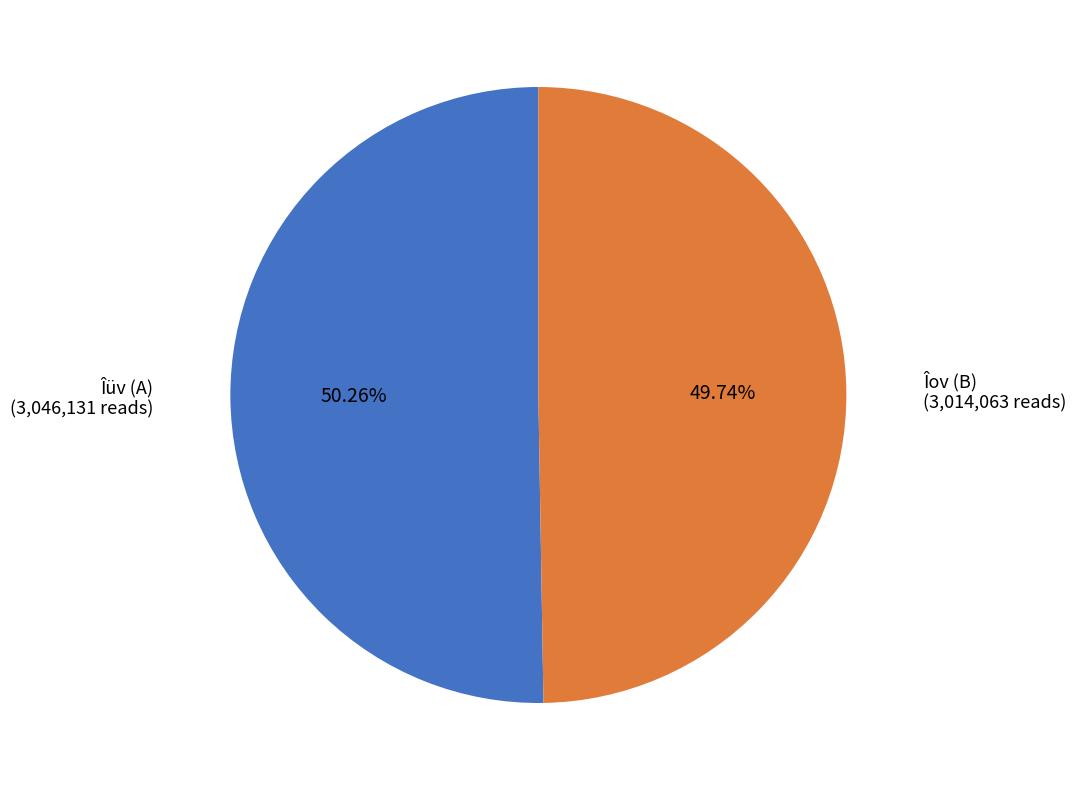

Which slice is the largest?

(A)